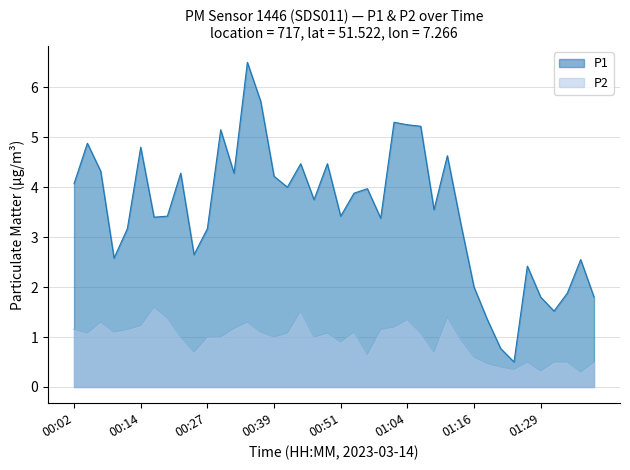

What is the label of the 40th point from the left?

01:39